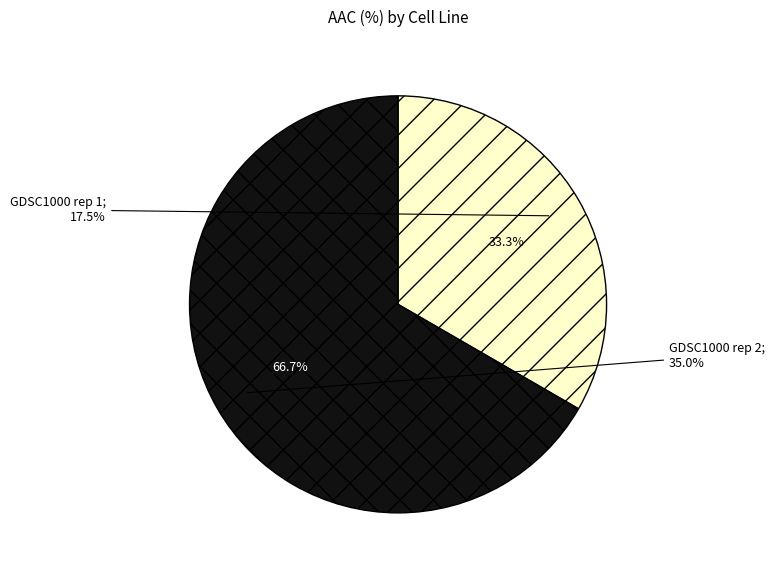

Is there a majority slice in this chart?

Yes